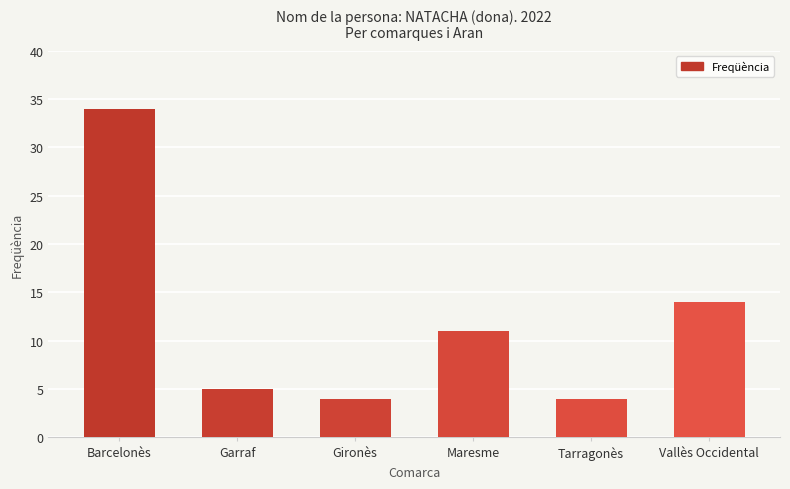

Is it true that the value at Garraf is 5?

True